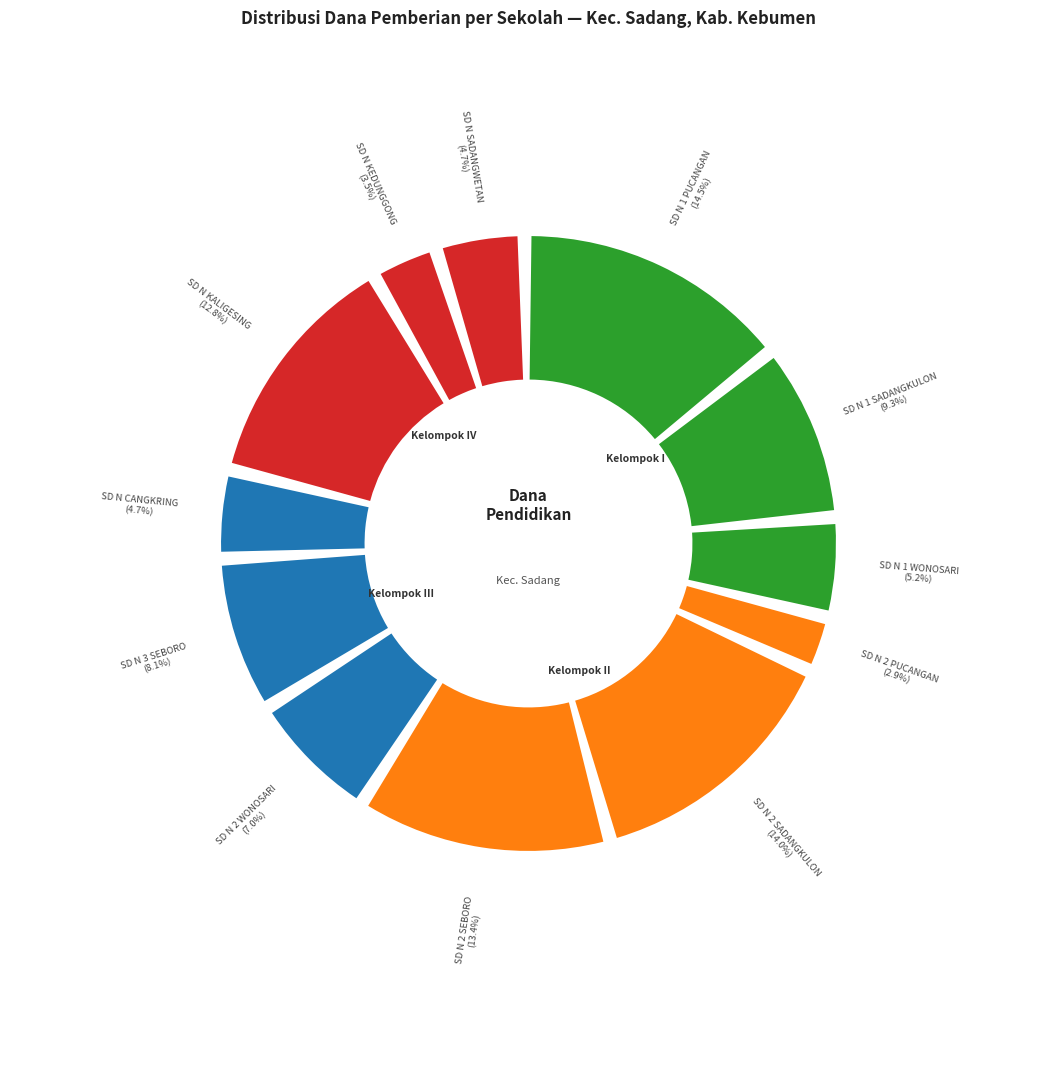

Combined, do SD NEGERI 3 SEBORO and SD NEGERI 1 PUCANGAN account for over 50%?

No